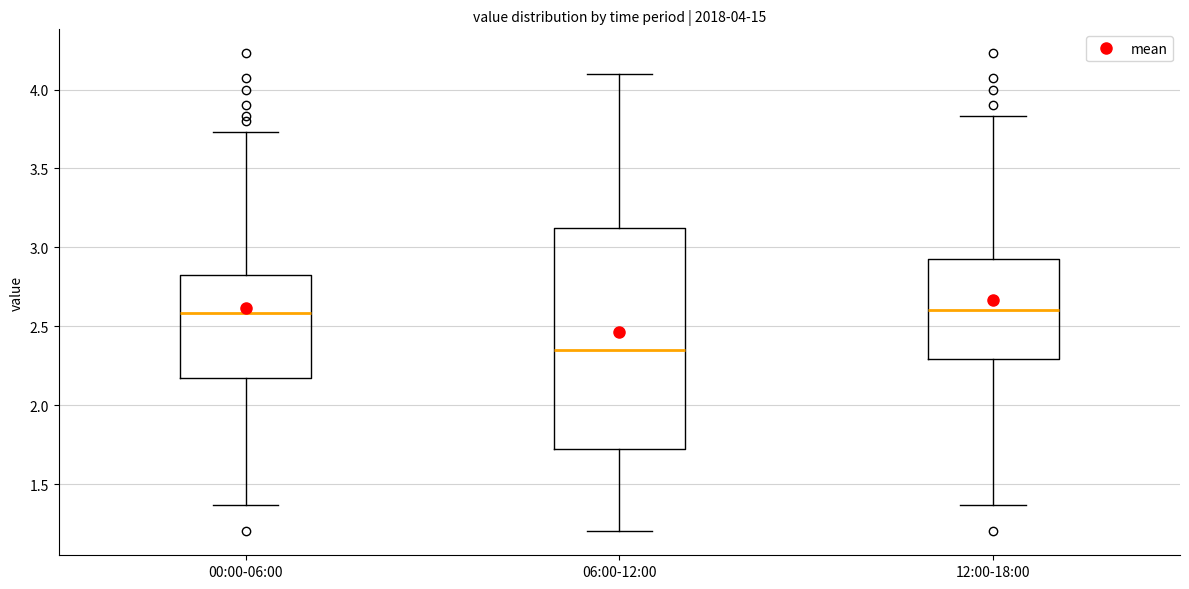

Comparing the boxes themselves (not the whiskers), which one is the tallest?

06:00-12:00